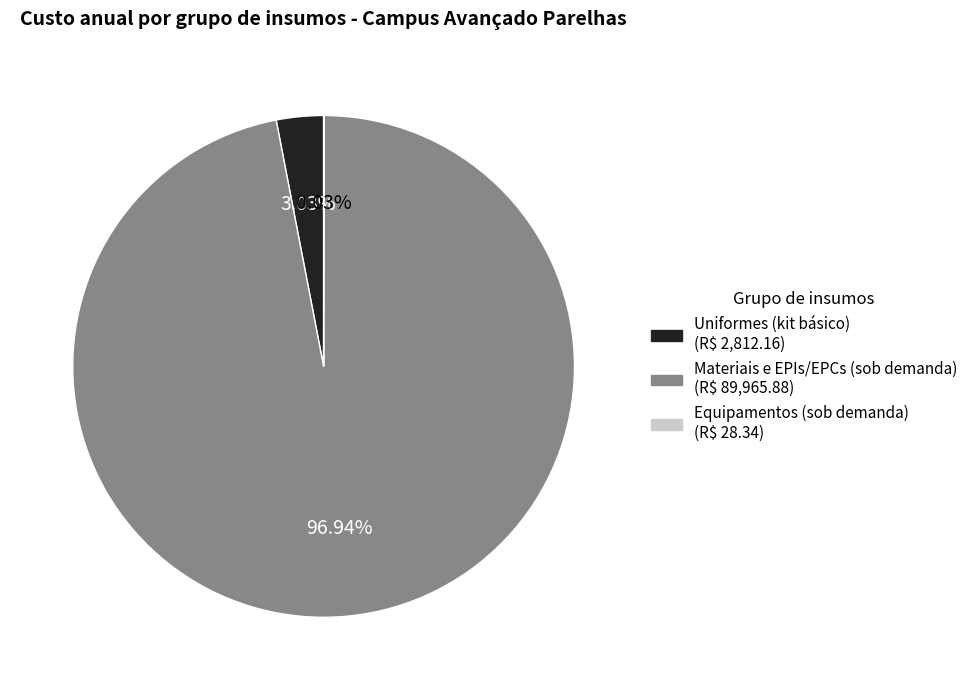

What is the majority slice?

Materiais e EPIs/EPCs (sob demanda)